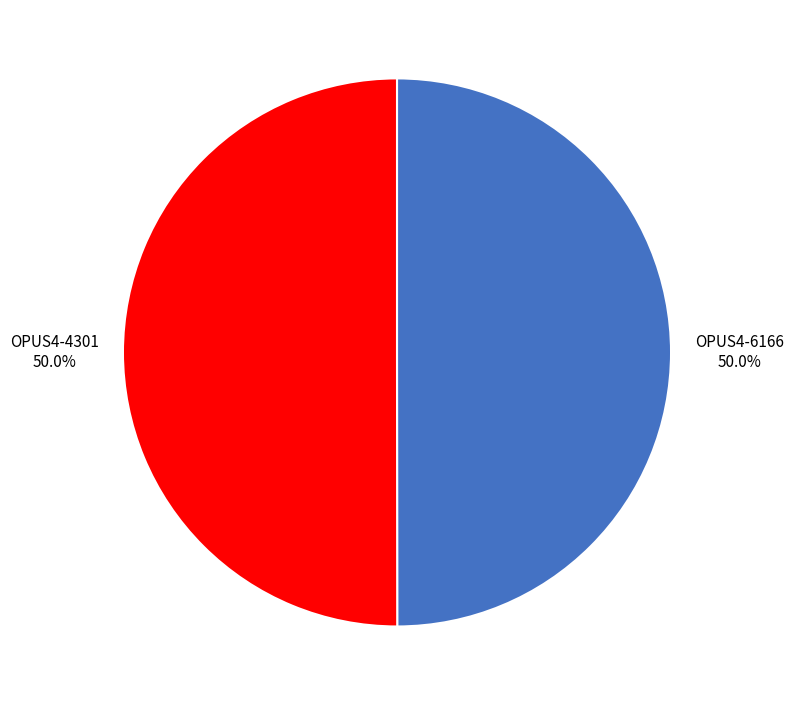

To the nearest percent, what is the combined percentage of OPUS4-6166 and OPUS4-4301?

100%